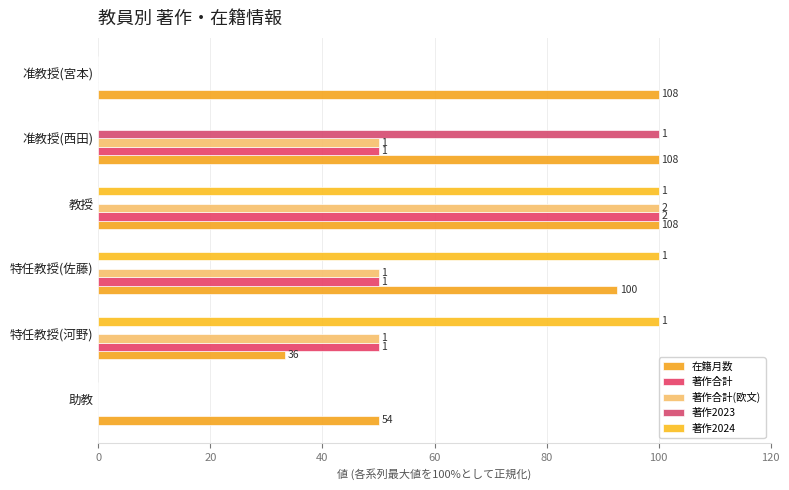

Are the bars horizontal?

Yes